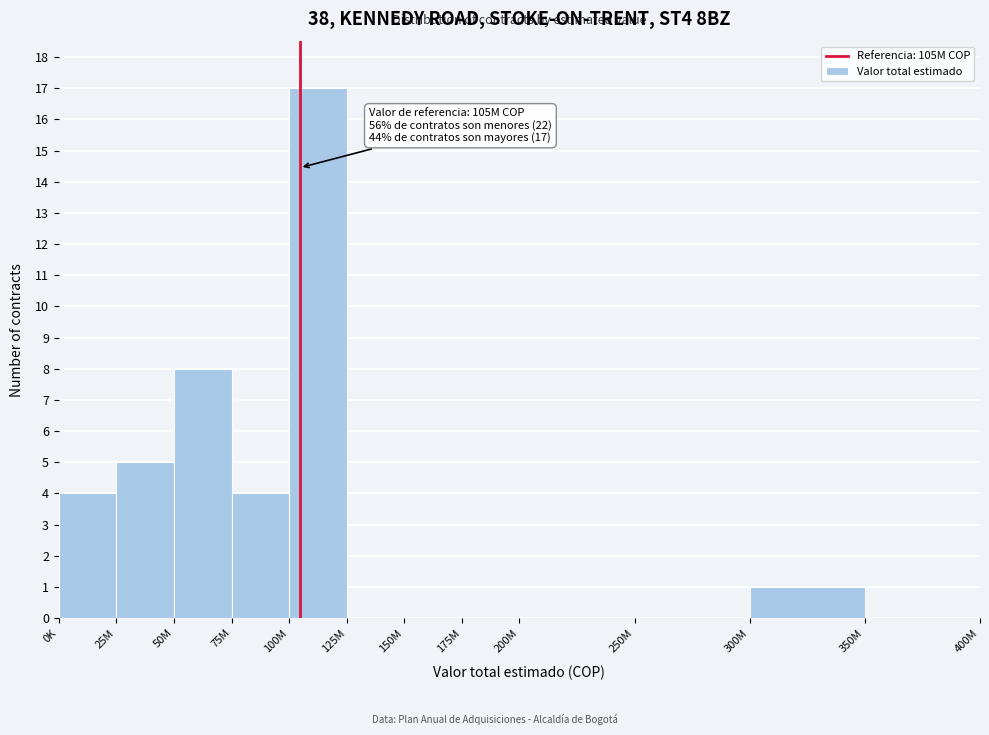

Reading right to left, what are all the values shown in this chart?

350M=0	300M=1	250M=0	200M=0	175M=0	150M=0	125M=0	100M=17	75M=4	50M=8	25M=5	0K=4